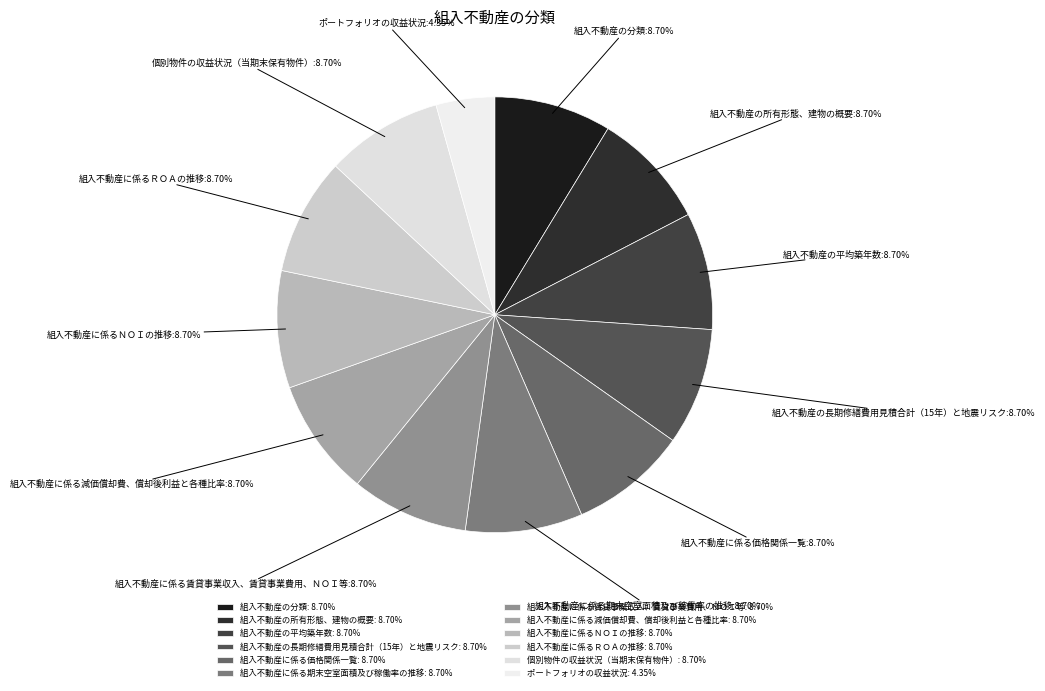

To the nearest percent, what percentage of the pie is 個別物件の収益状況（当期末保有物件）?

9%